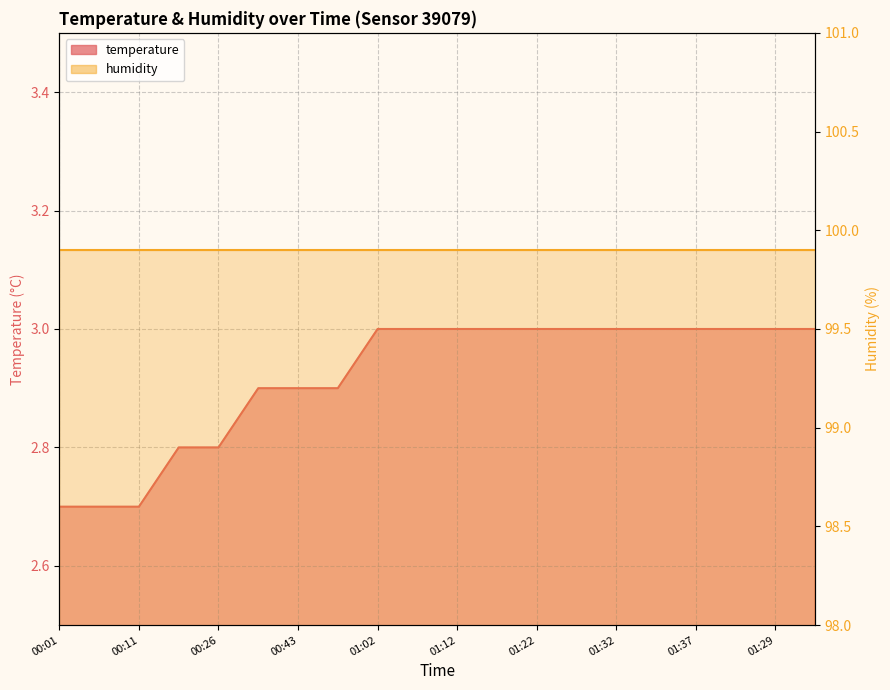

True or false: the data shows 3.9 at 01:37.

False